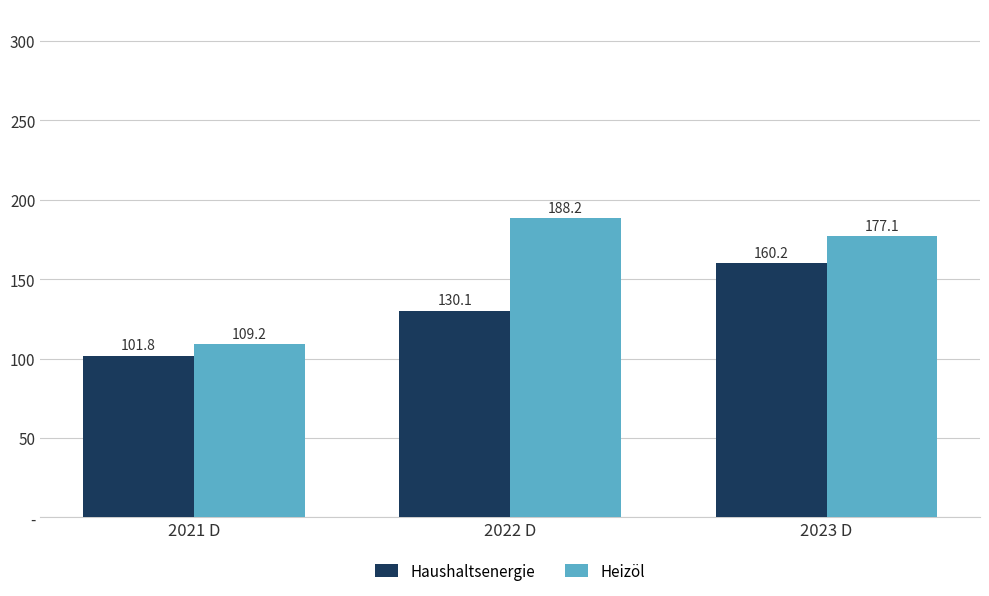

What is the difference between the maximum and minimum values in the Haushaltsenergie series?

58.4